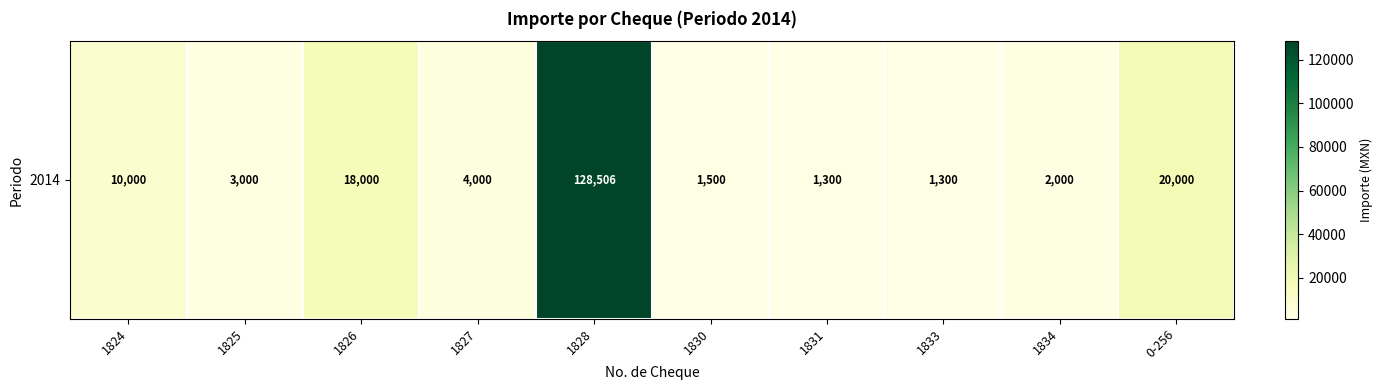

What is the ratio of the value at 1827 to the value at 1826?

0.2